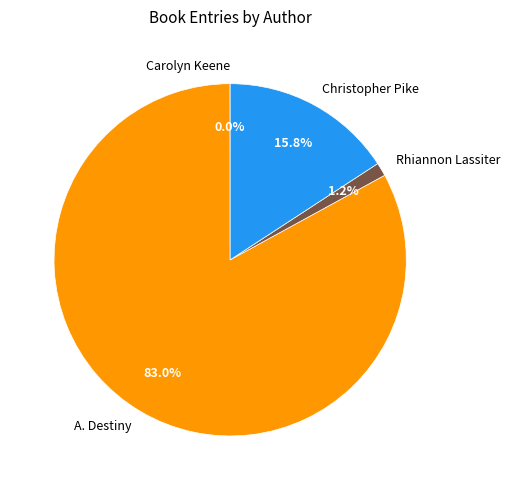

Approximately how many times larger is the value at A. Destiny compared to Christopher Pike?

5.3